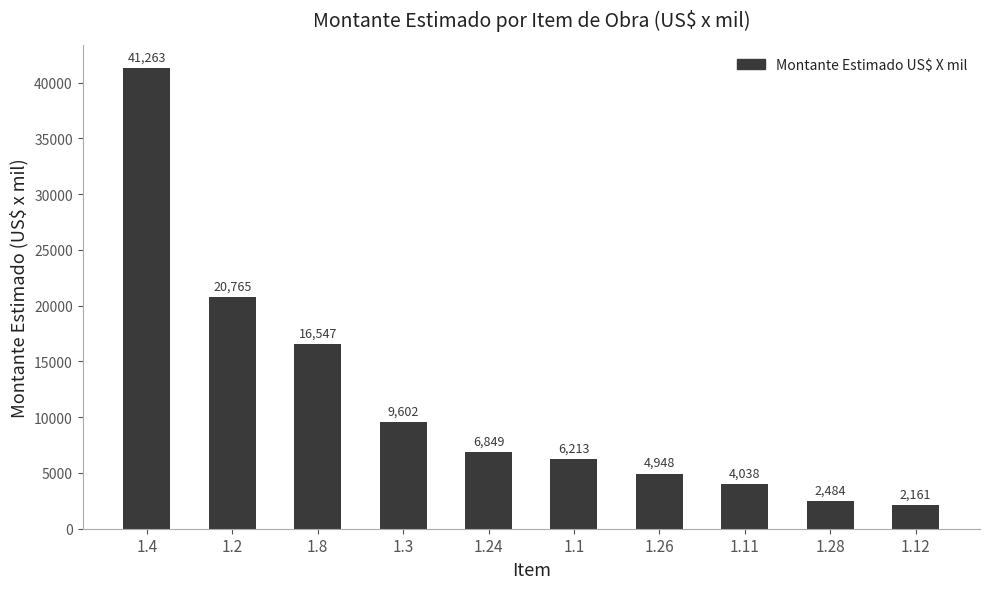

True or false: the data shows 6848.7 at 1.24.

True